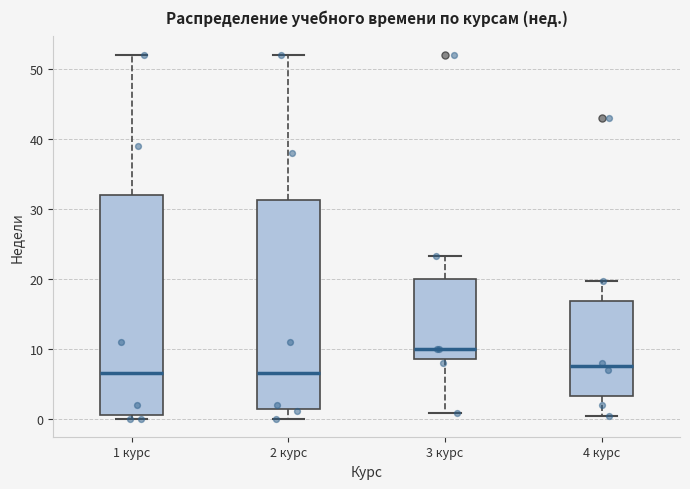

Reading left to right, transcribe this box plot: for each box, give where its median line is, the range the box spans, and where its two whiskers end, as read against the y-axis. The values are not printed on the chart, so give them approximately, as read against the axis.

1 курс: median 7, box 1 to 32, whiskers 0 to 52
2 курс: median 7, box 1 to 31, whiskers 0 to 52
3 курс: median 10, box 9 to 20, whiskers 1 to 23
4 курс: median 8, box 3 to 17, whiskers 0 to 20